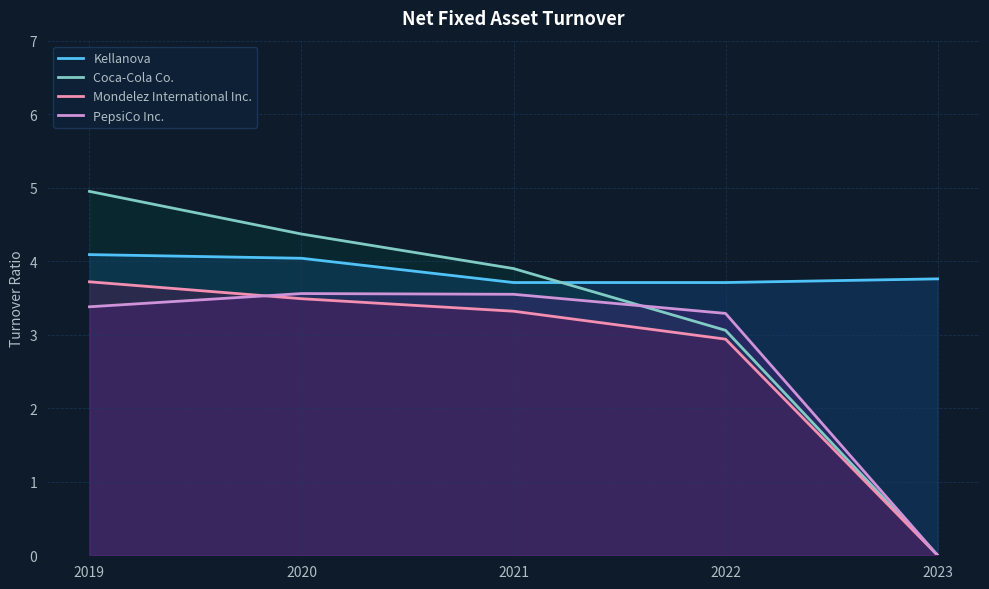

What is the sum of all Mondelez International Inc. values?

13.5